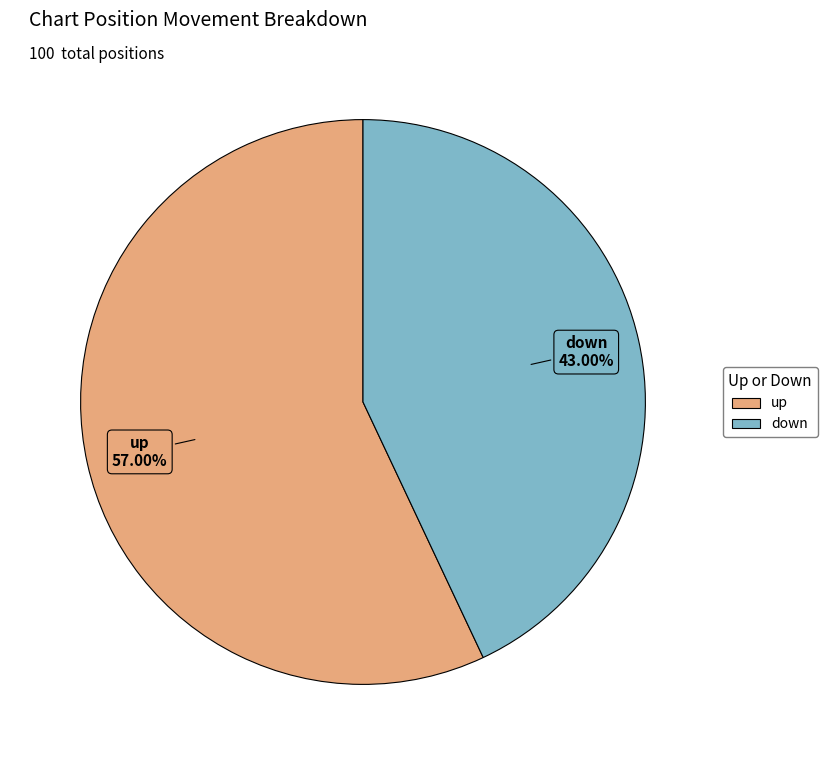

How many slices are in this pie chart?

2